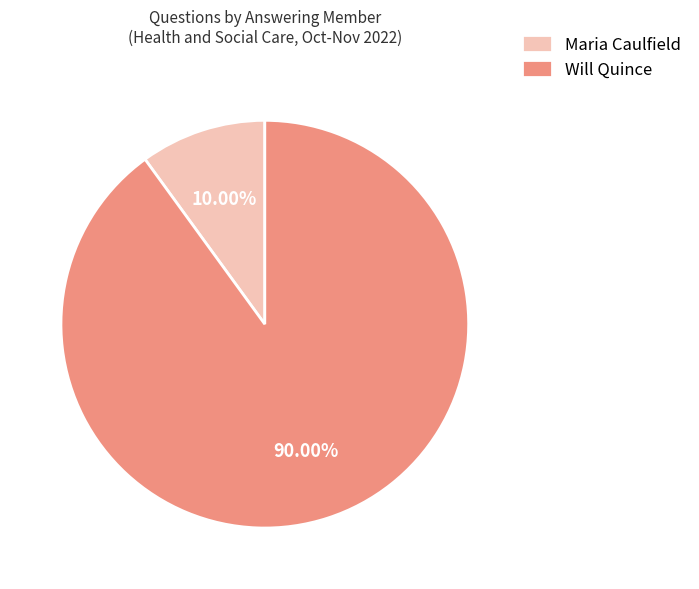

Which category has the biggest portion of the pie?

Will Quince